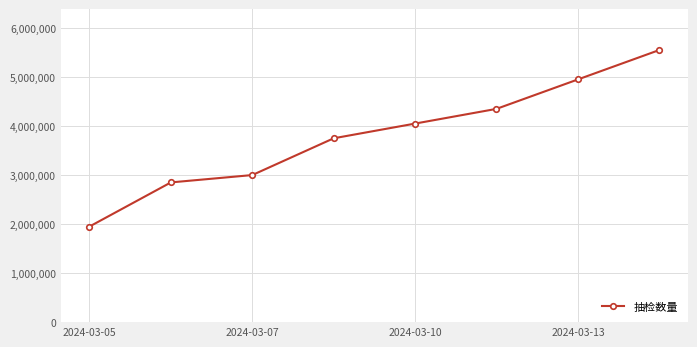

What is the value of the 1st point from the left?

1950000